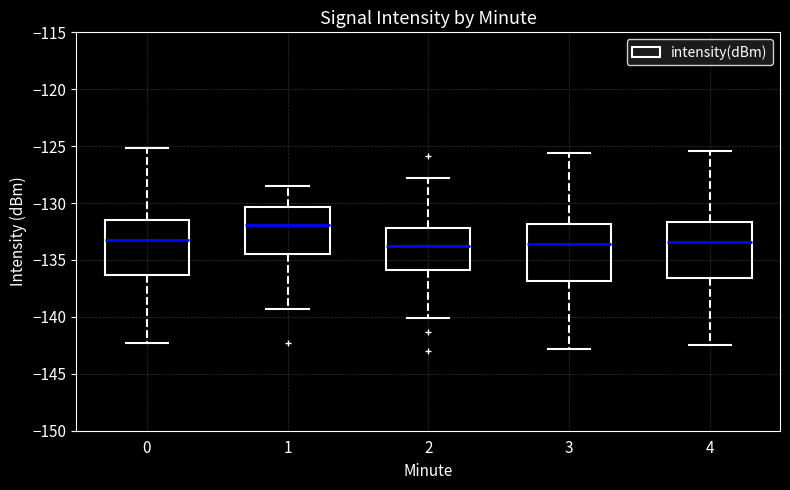

Where does the median line of the box at x = 2 sit on the y-axis? The values are not printed on the chart, so give them approximately, as read against the axis.

-134.0